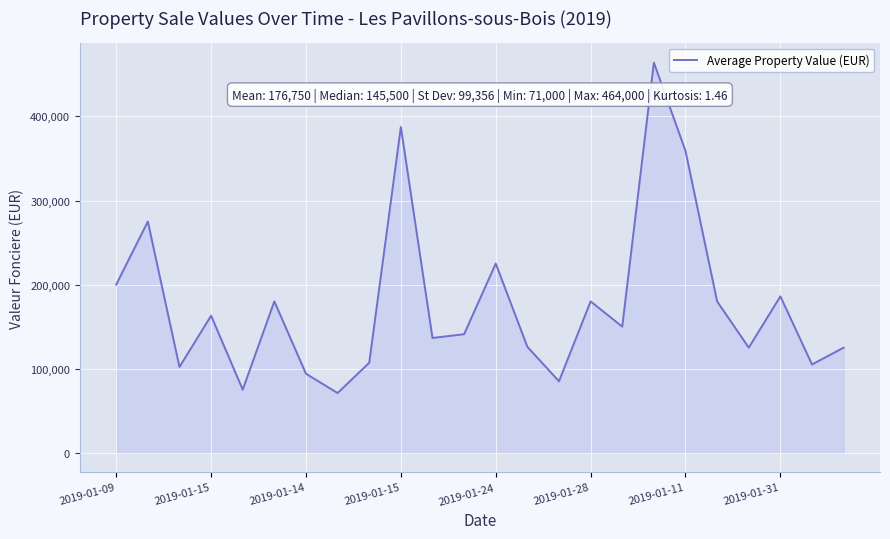

What is the minimum value shown in the chart?

71000